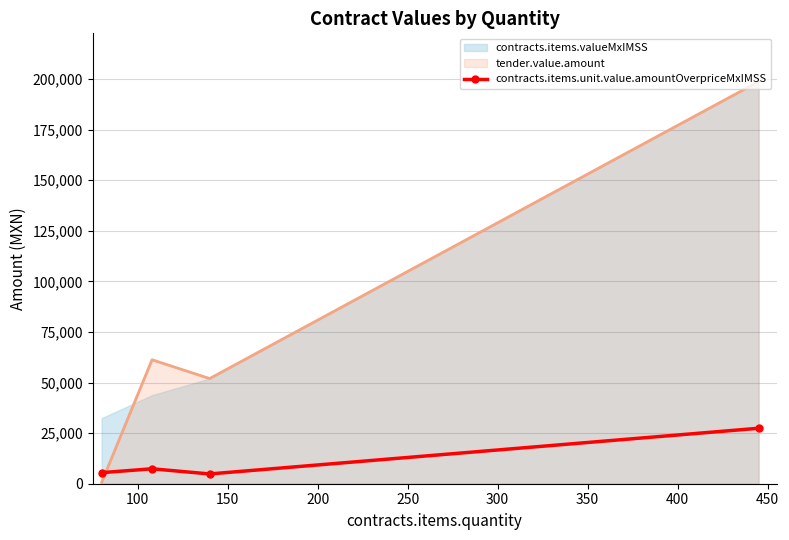

True or false: the data has more than 1 interior local peaks.

False